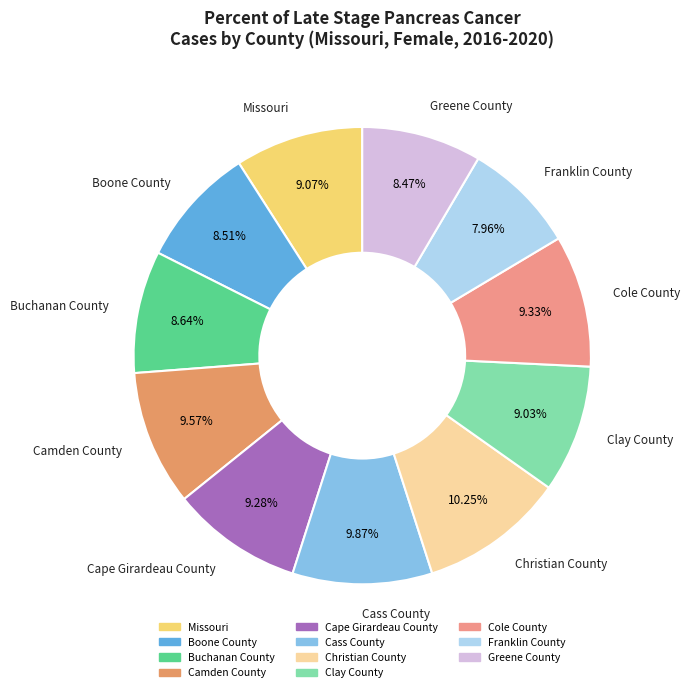

To the nearest percent, what percentage of the pie is Boone County?

9%